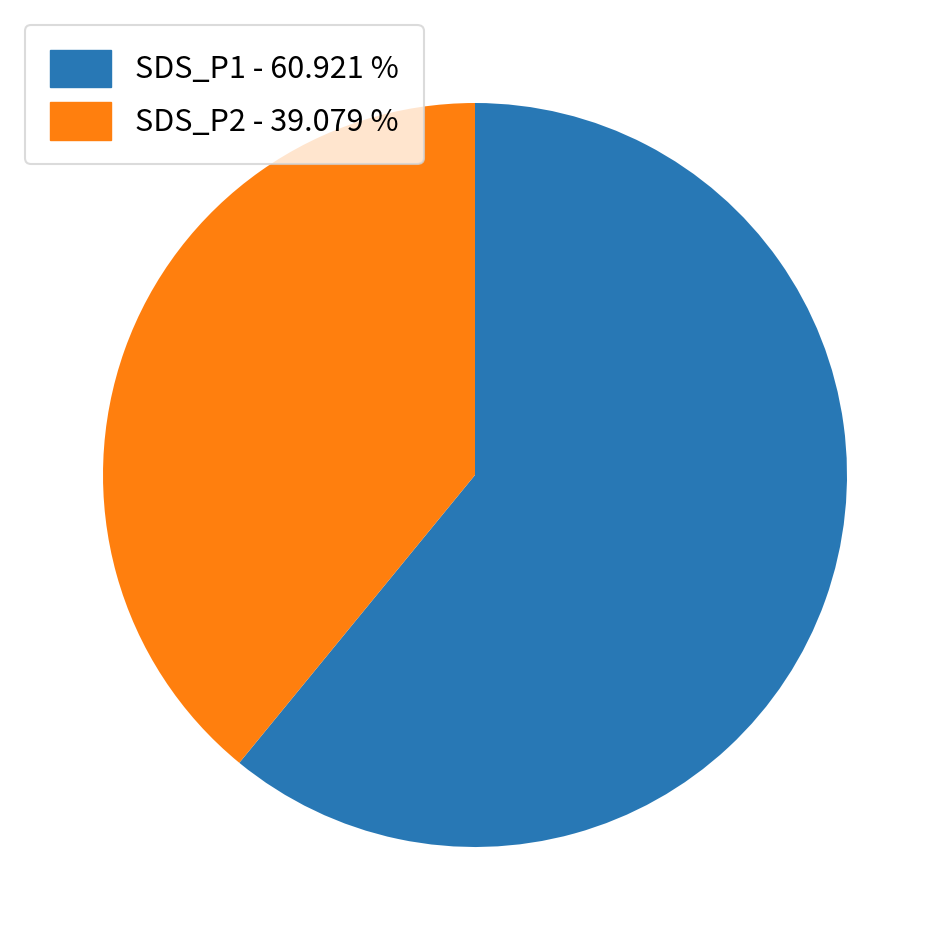

How many slices are in this pie chart?

2